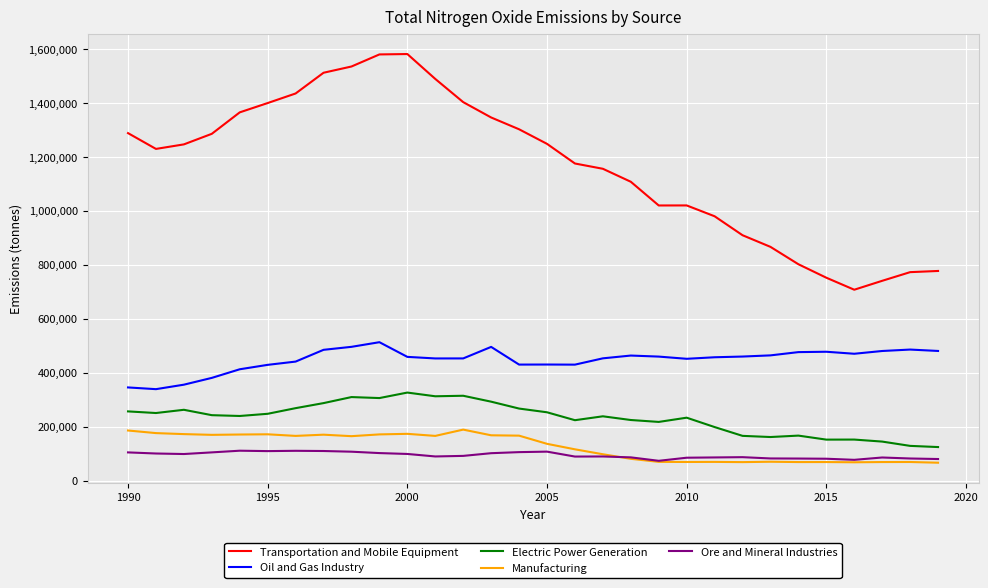

What is the minimum value for Transportation and Mobile Equipment?

707972.0